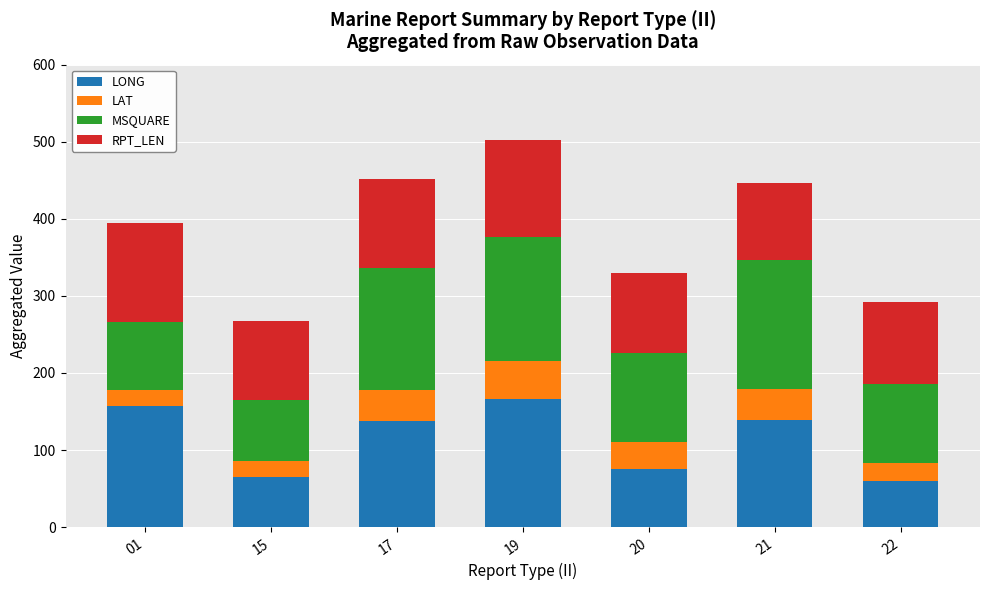

What is the lowest value of the LONG series?

59.8